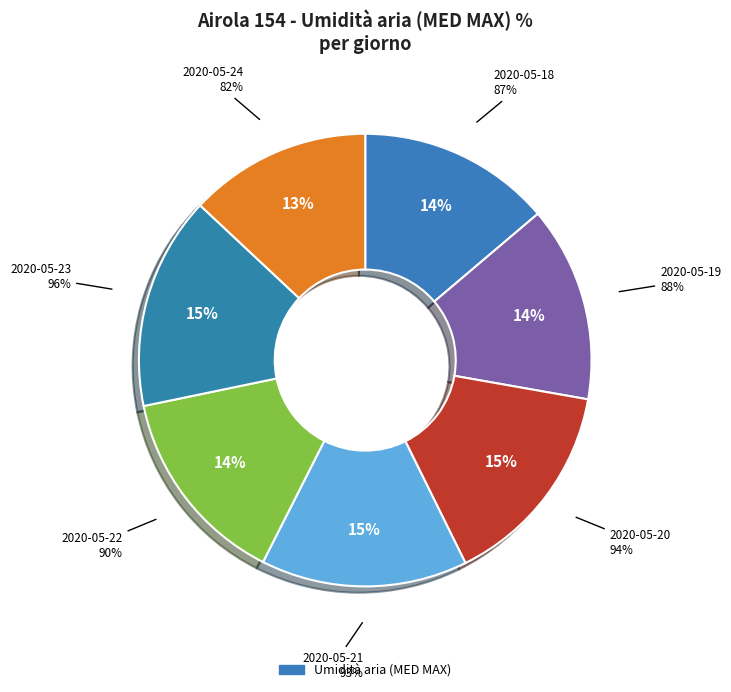

Approximately how many times larger is the value at 2020-05-19 compared to 2020-05-21?

0.9